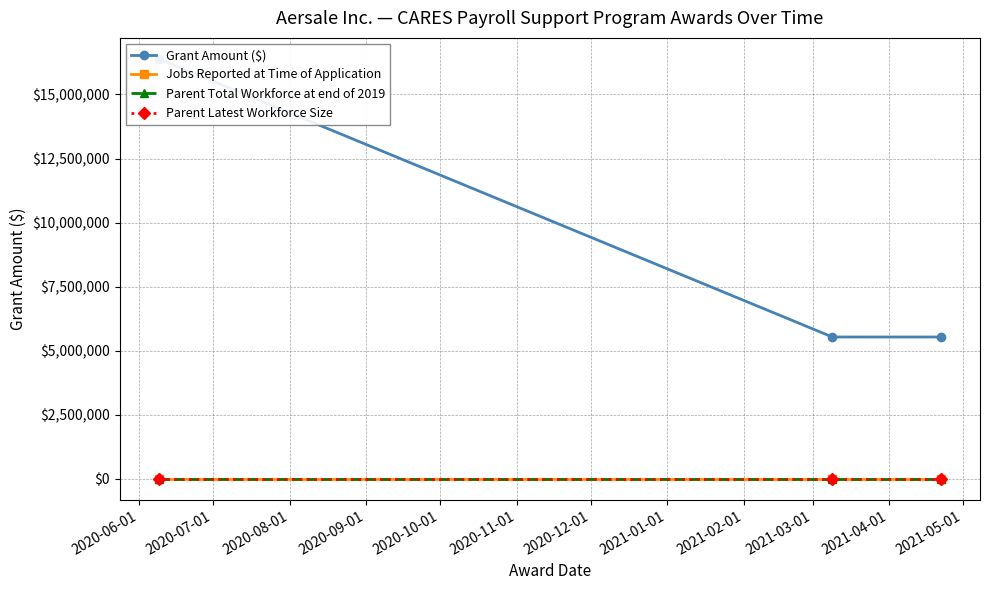

True or false: Jobs Reported at Time of Application has a value of 0 at 2020-06-01.

True